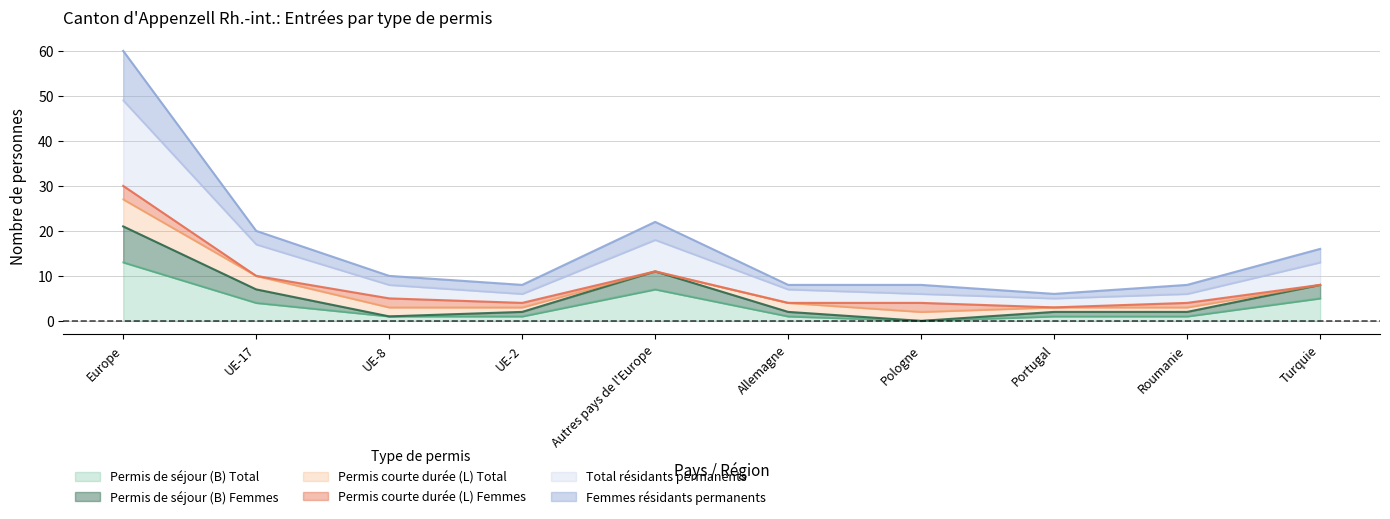

The Permis de séjour (B) Total series shows 5 at Pologne. True or false?

False